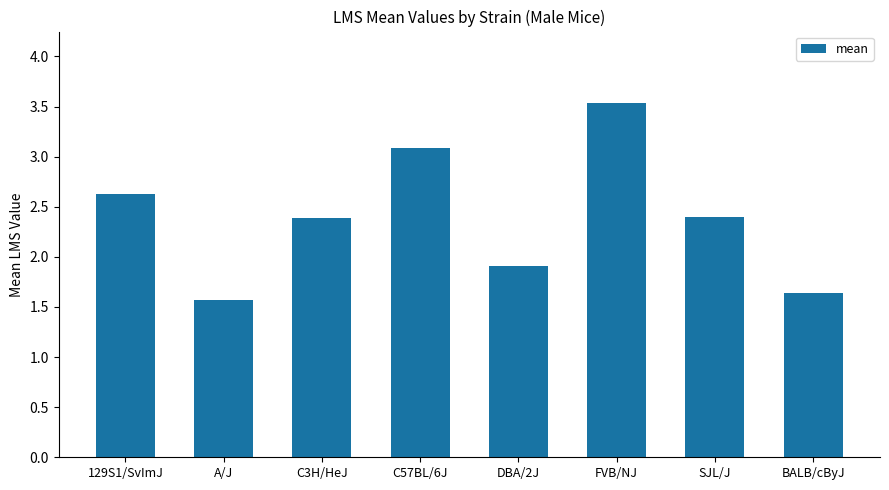

What is the label of the 2nd bar from the right?

SJL/J